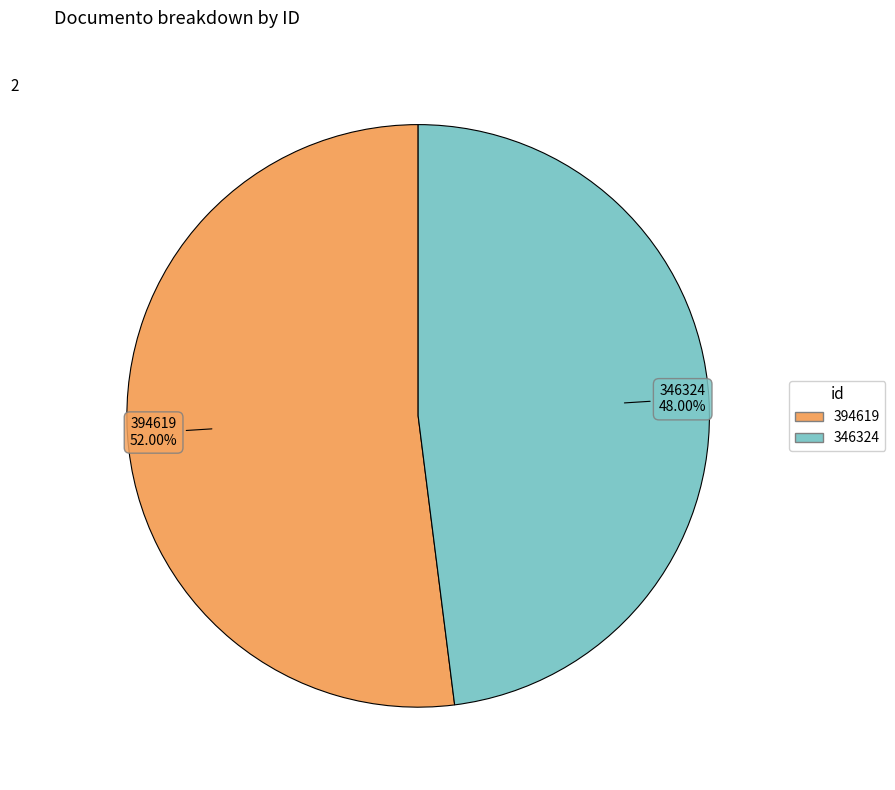

Count the number of slices in the pie.

2